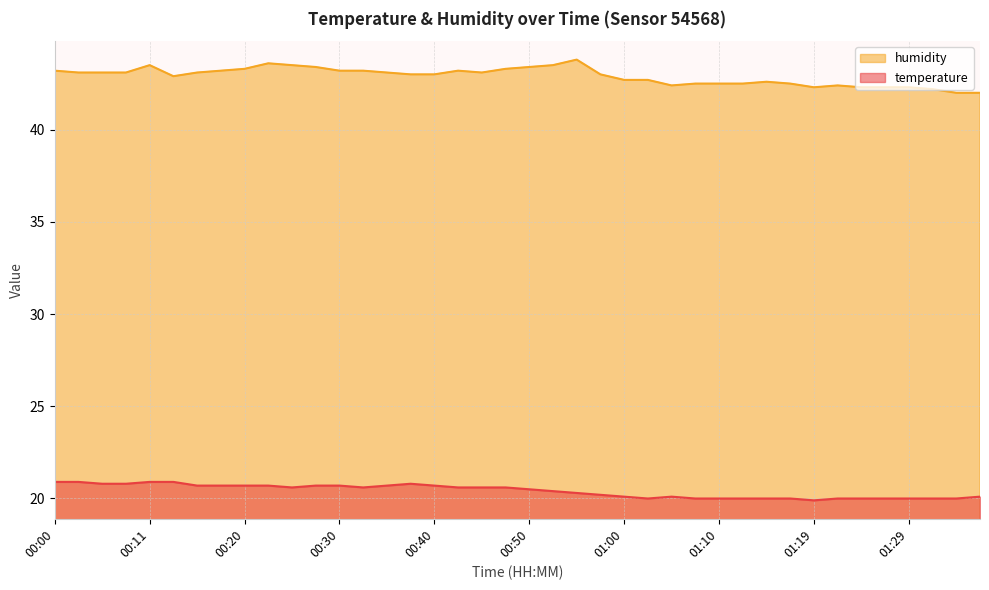

List the labels in order of temperature value, largest first.

00:00, 00:03, 00:11, 00:13, 00:06, 00:08, 00:38, 00:16, 00:18, 00:20, 00:23, 00:28, 00:30, 00:35, 00:40, 00:25, 00:33, 00:43, 00:45, 00:47, 00:50, 00:52, 00:55, 00:57, 01:00, 01:05, 01:37, 01:02, 01:07, 01:10, 01:12, 01:15, 01:17, 01:22, 01:24, 01:27, 01:29, 01:32, 01:34, 01:19